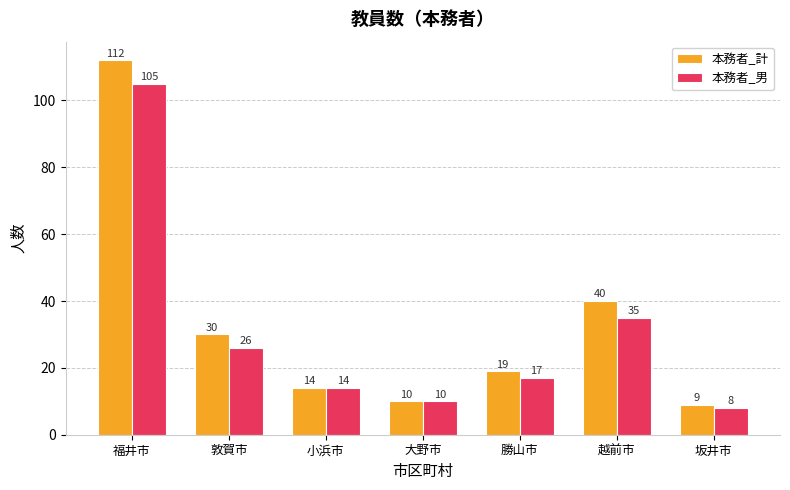

At which category is the sum across all series the highest?

福井市